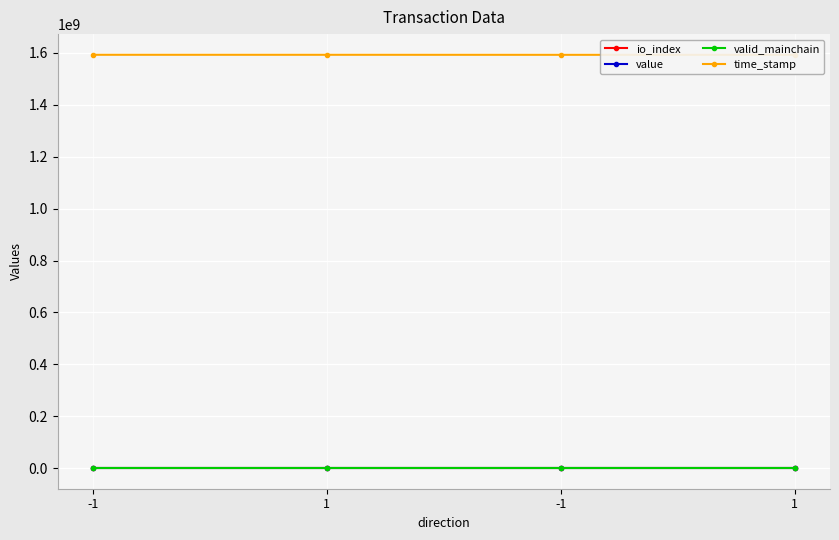

Which label corresponds to the largest value in the chart?

-1